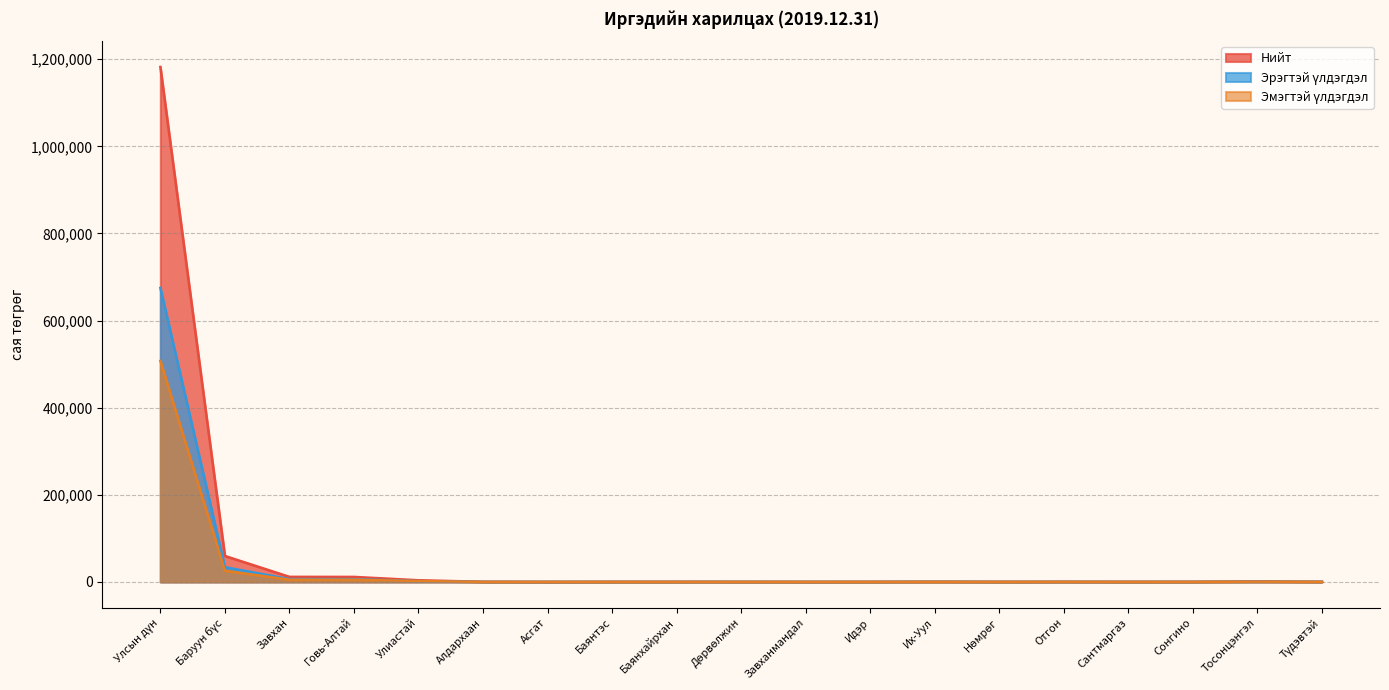

What is the spread (max minus min) of values at Сантмаргаз?

172.4